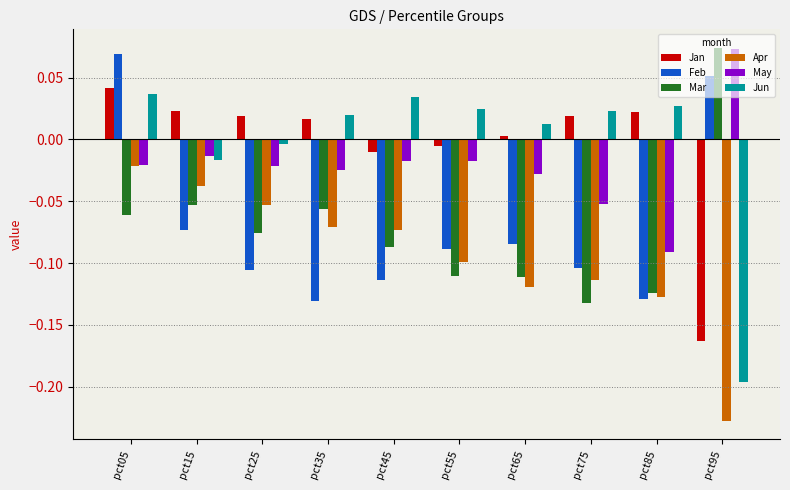

Is it true that Mar equals -0.1 at pct65?

True